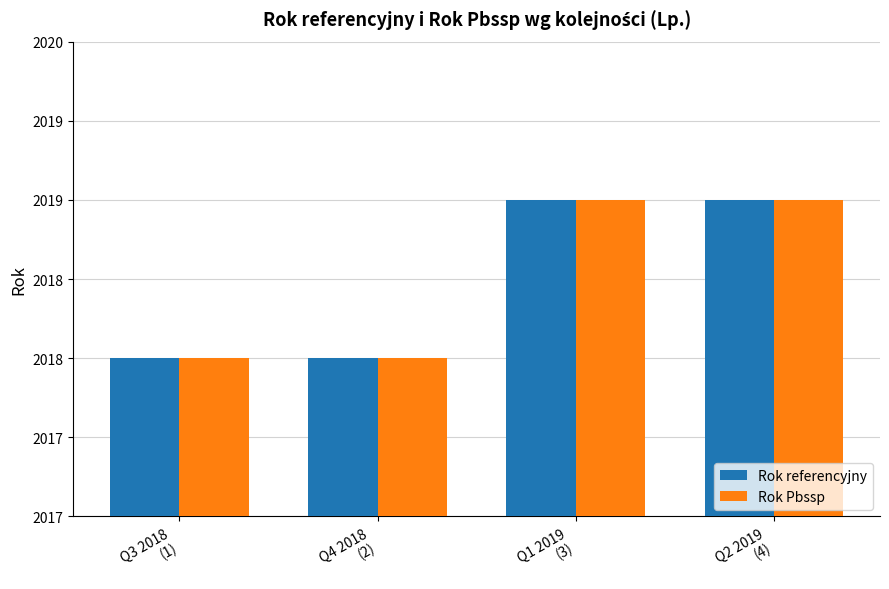

Is it true that Rok Pbssp equals 2019 at Q1 2019
(3)?

True